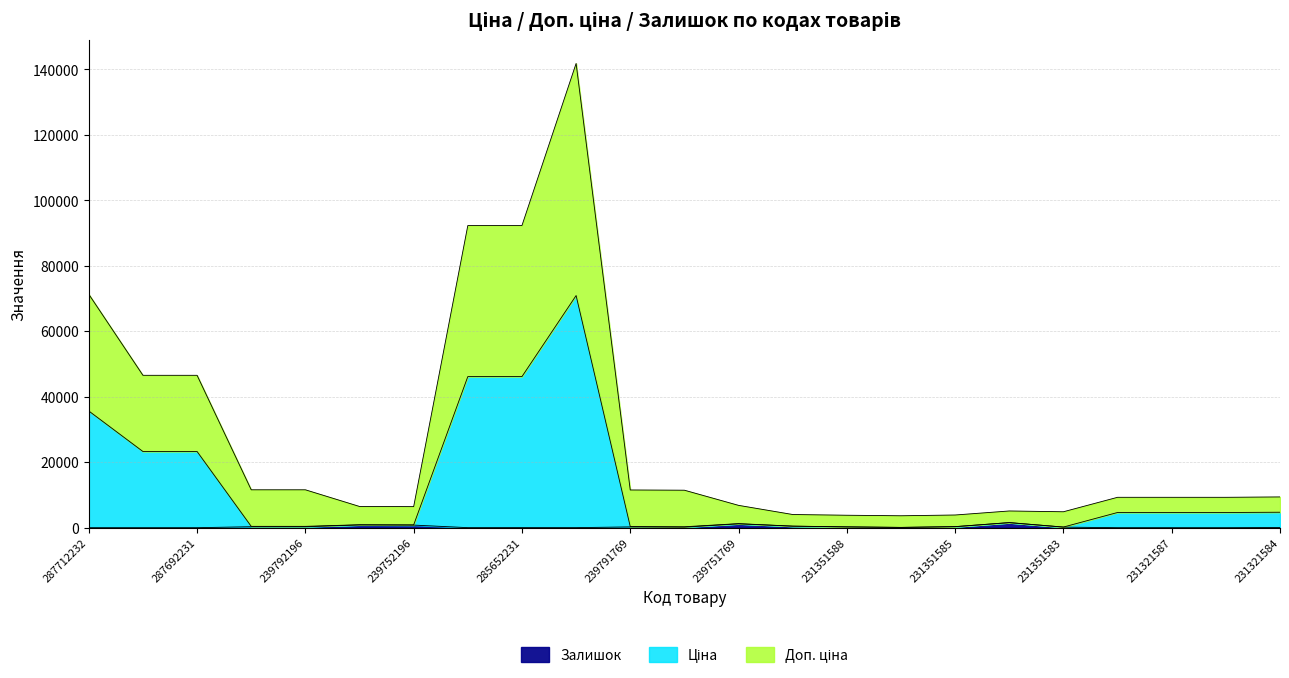

Which has a higher value, 231351583 or 239792196?

239792196